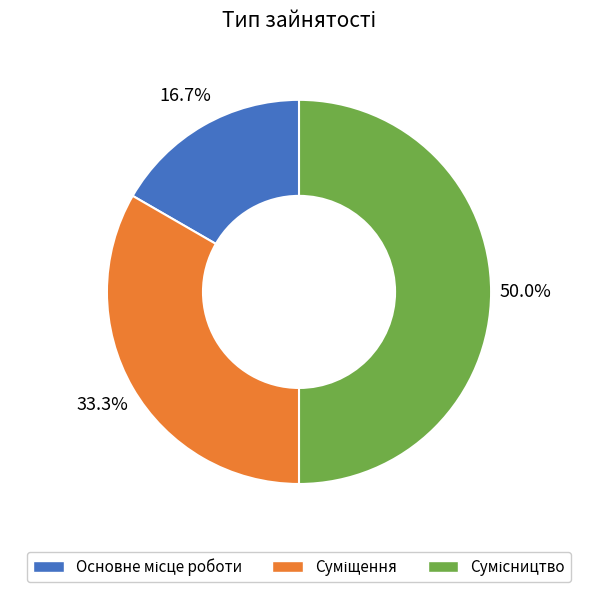

To the nearest percent, what is the difference between the Сумісництво and Основне місце роботи slice percentages?

33%